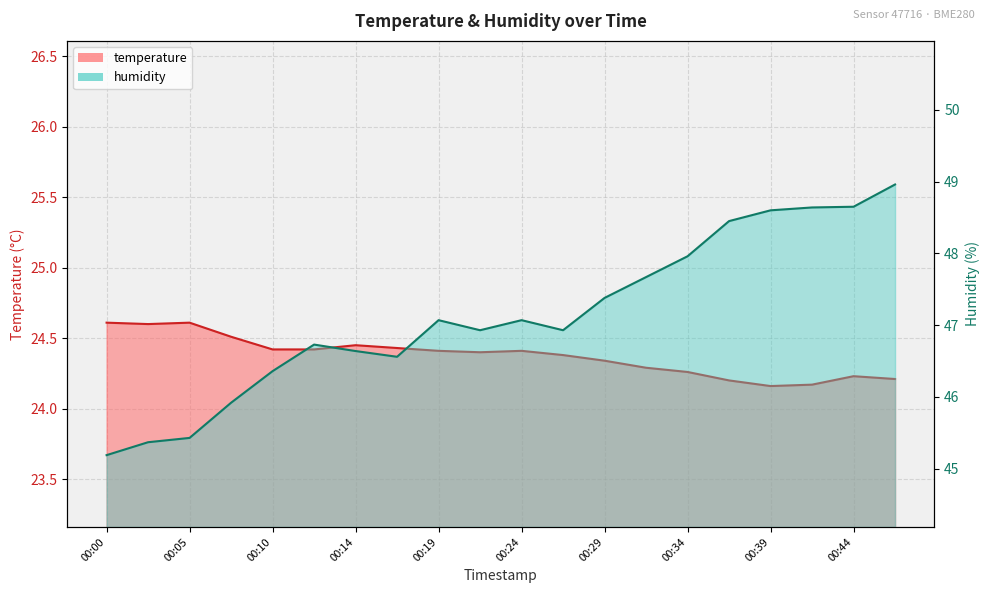

What is the sum of the humidity values at 00:31 and 00:41?

96.3